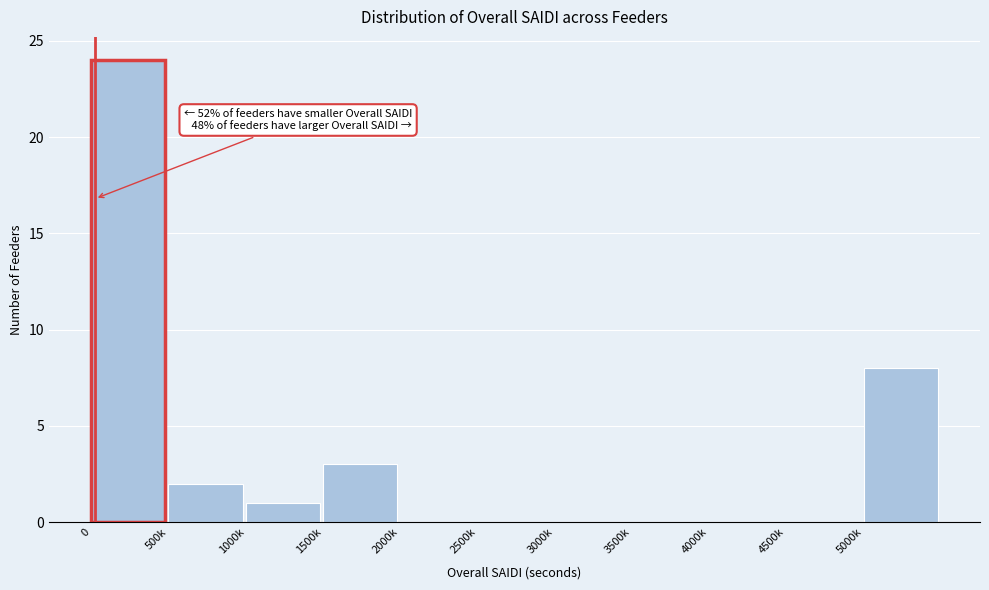

Reading left to right, transcribe all the data shown in this chart.

0=24	500k=2	1000k=1	1500k=3	2000k=0	2500k=0	3000k=0	3500k=0	4000k=0	4500k=0	5000k=8